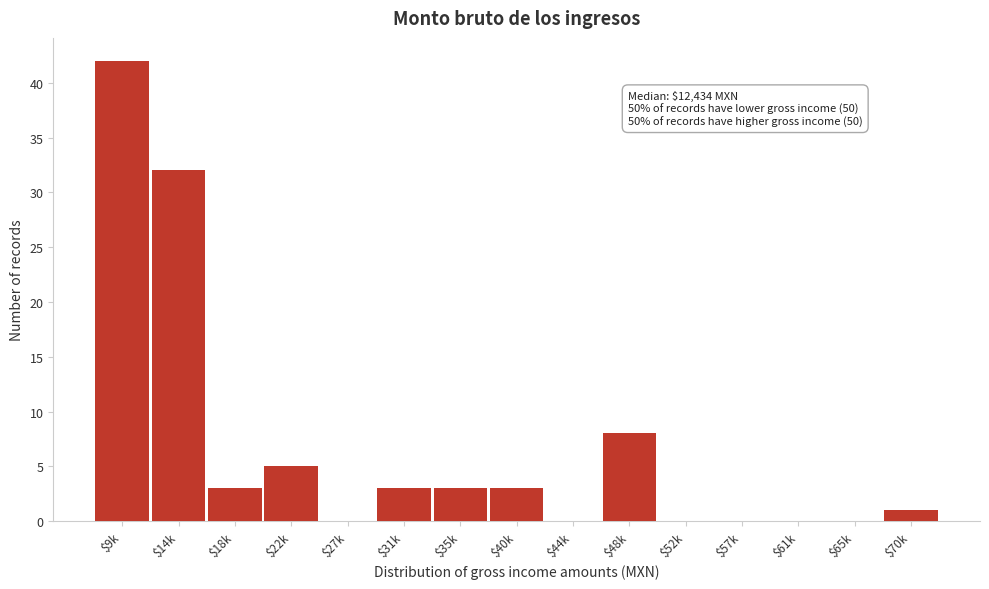

At which category does the chart reach its peak across all series?

$9k